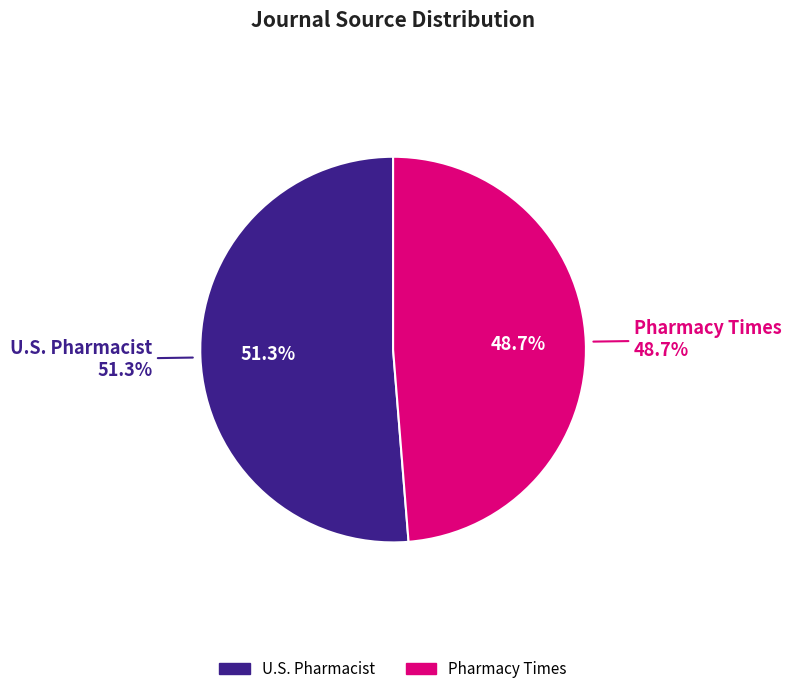

How many segments does this pie chart have?

2